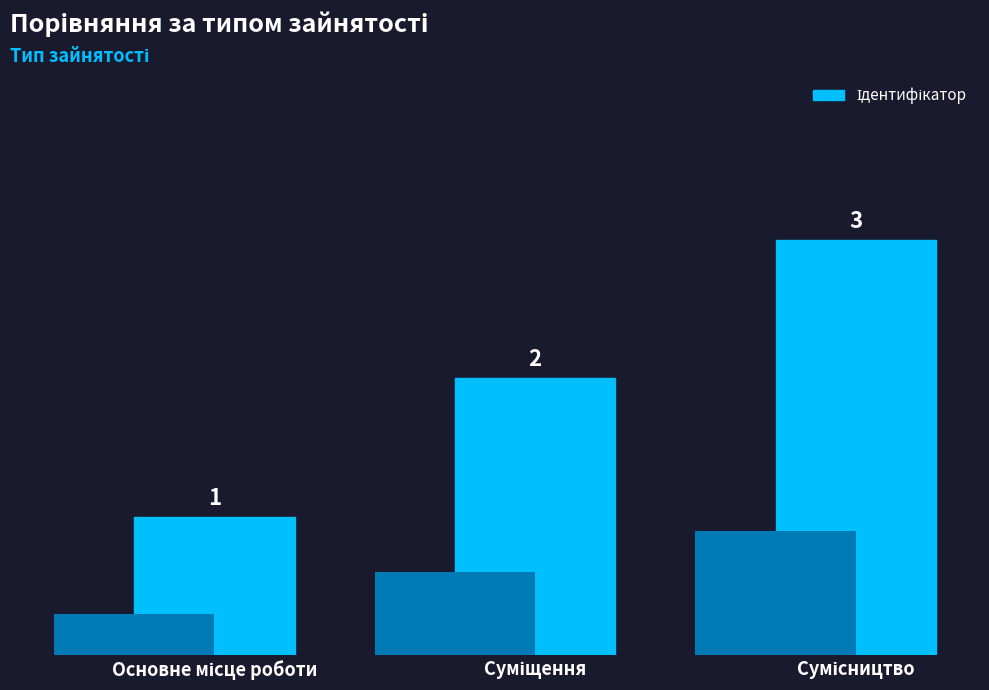

Is it true that the value at Основне місце роботи is 1?

True